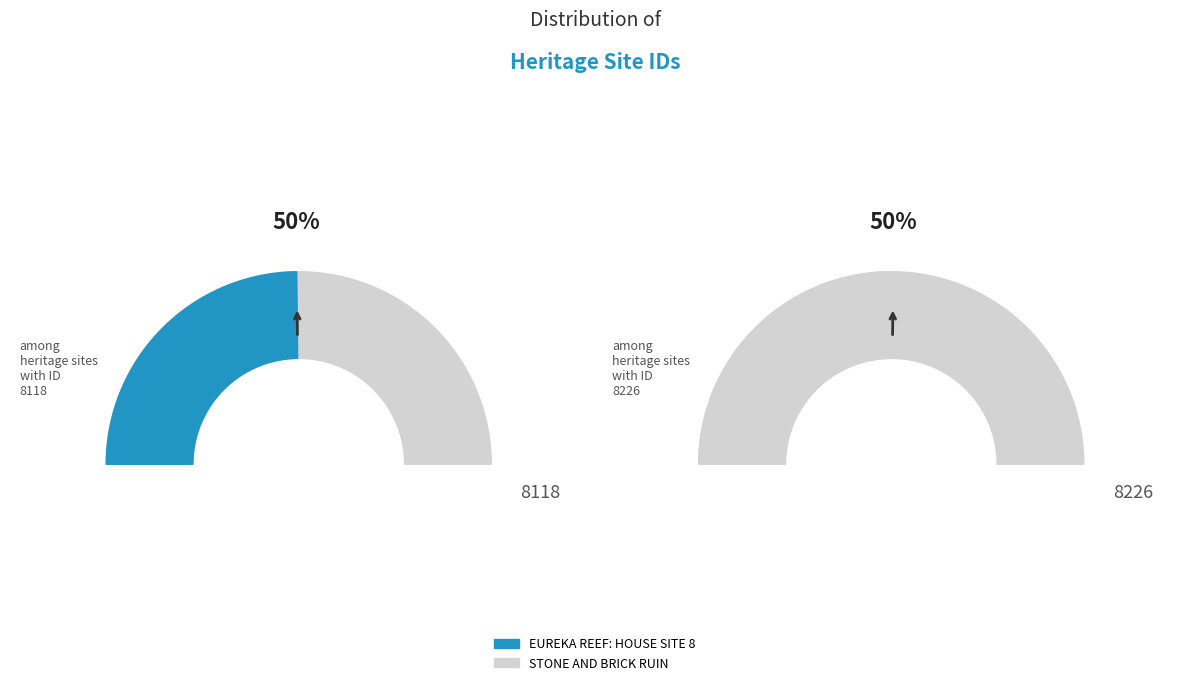

What is the ratio of the value at EUREKA REEF: HOUSE SITE 8 to the value at STONE AND BRICK RUIN?

1.0